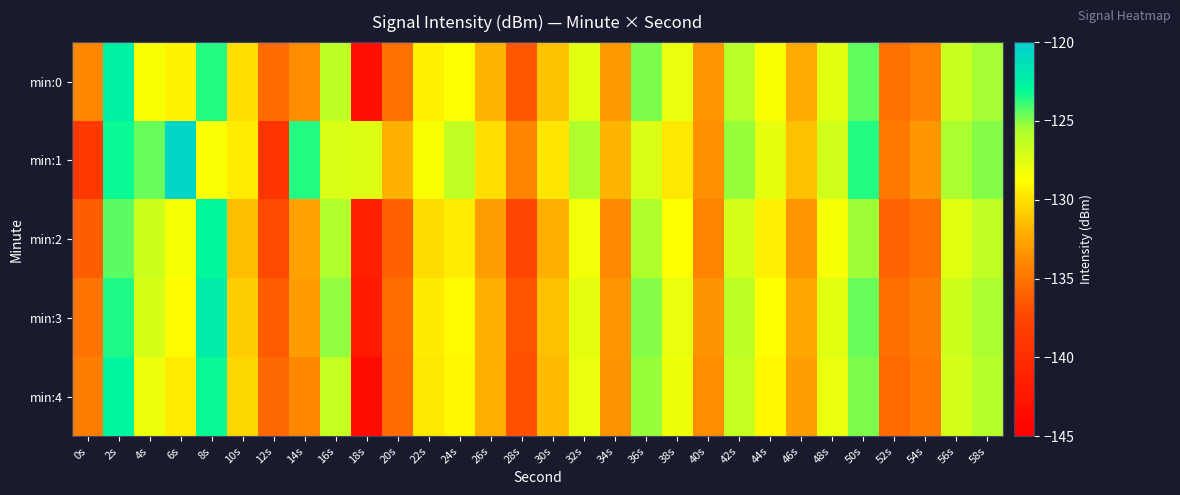

What is the difference between the highest and lowest values at 44s?

1.6